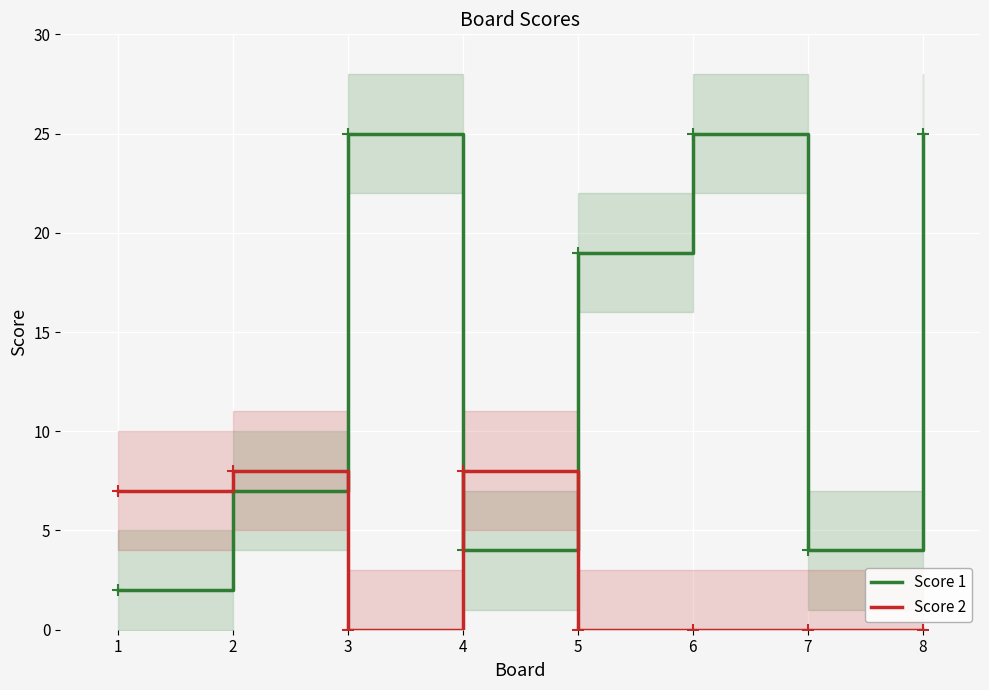

What is the average value of the Score 1 series?

14